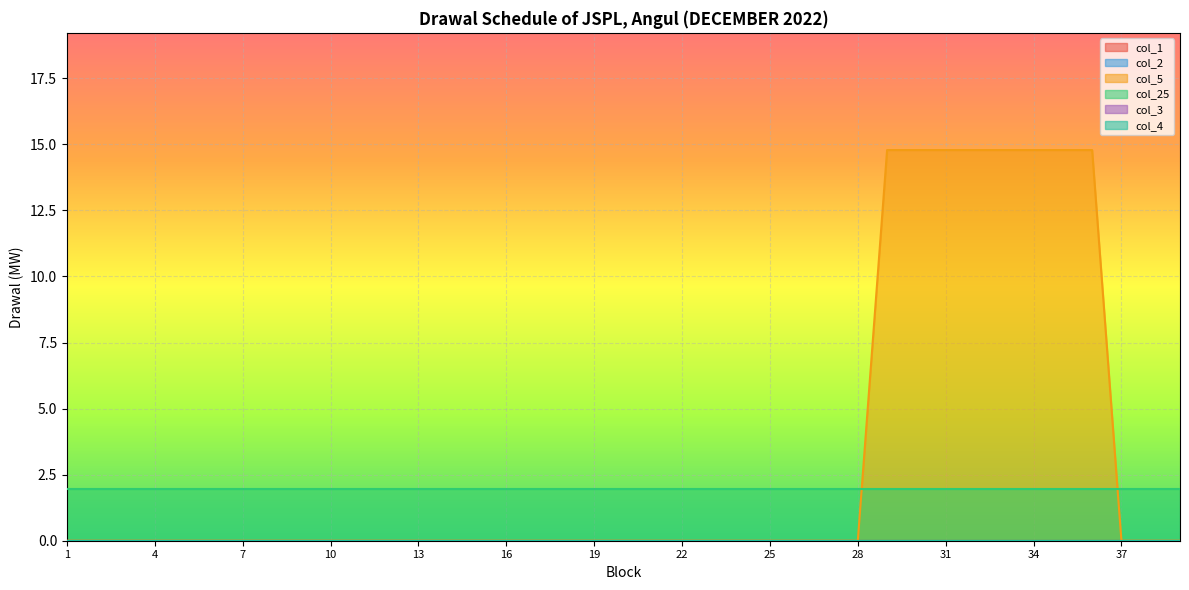

At how many categories does at least one series exceed 14?

8